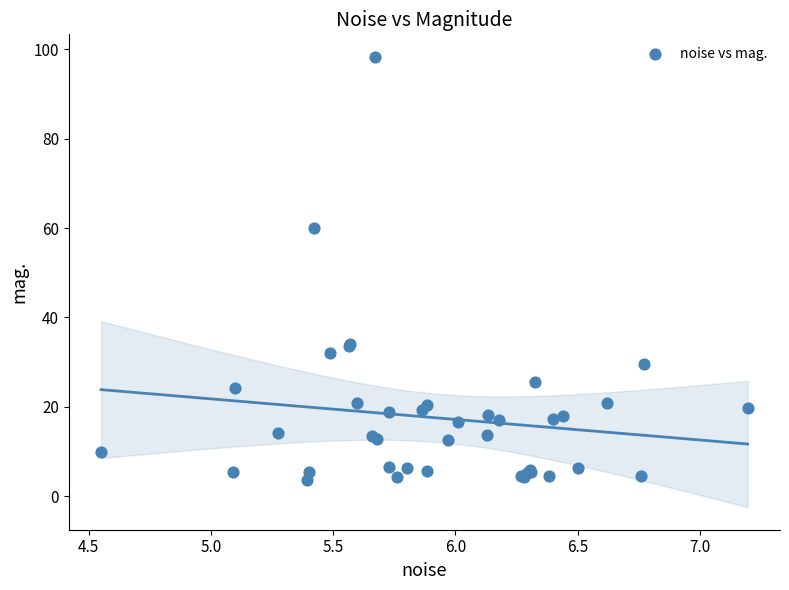

What Y value in the scatter plot is closest to 50?

60.0